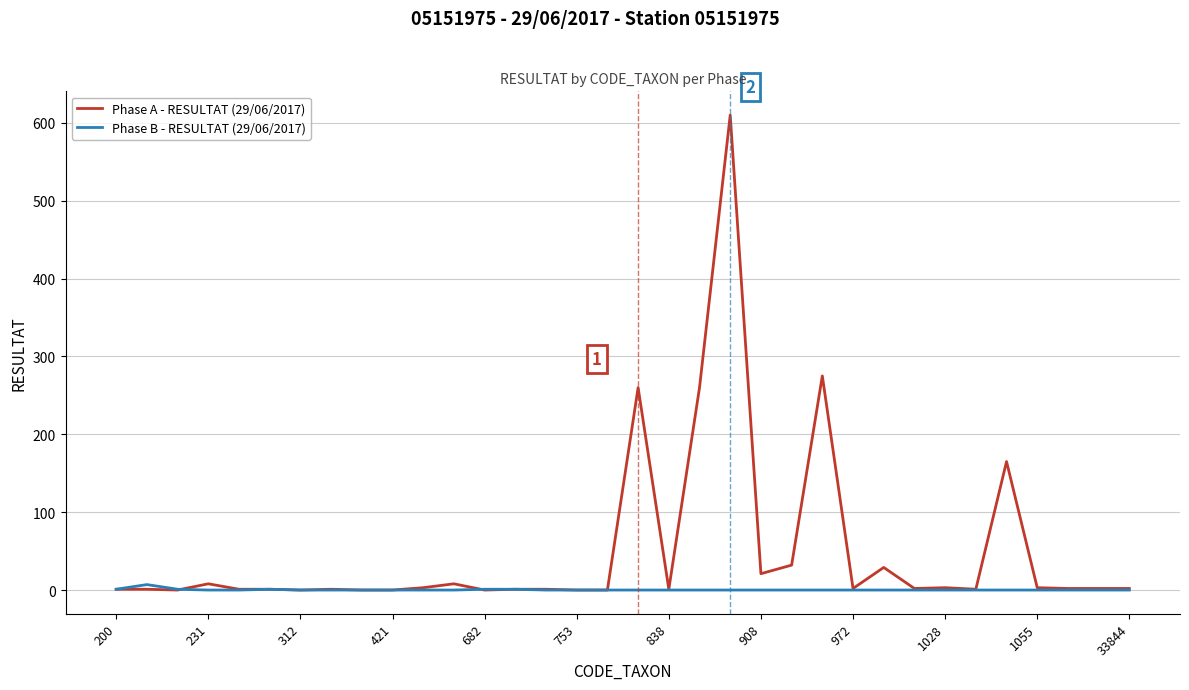

What is the maximum value shown in the chart?

610